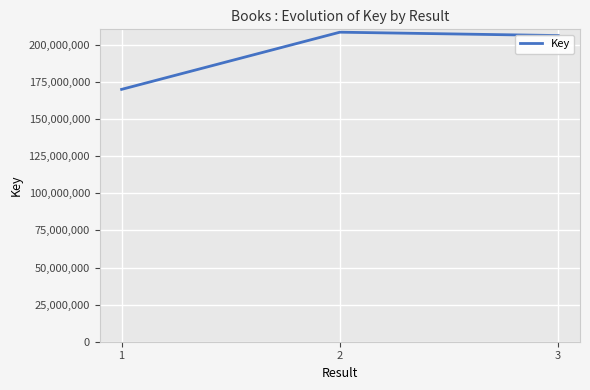

True or false: the data shows 114769572 at 2.

False